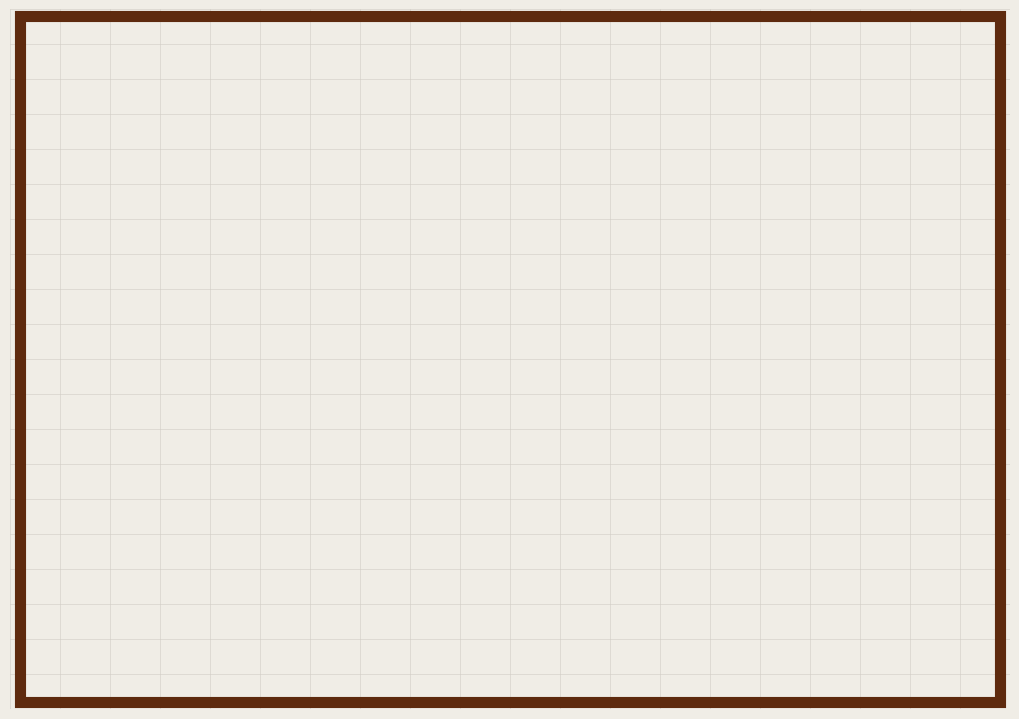

To the nearest percent, what is the average slice percentage?

50%